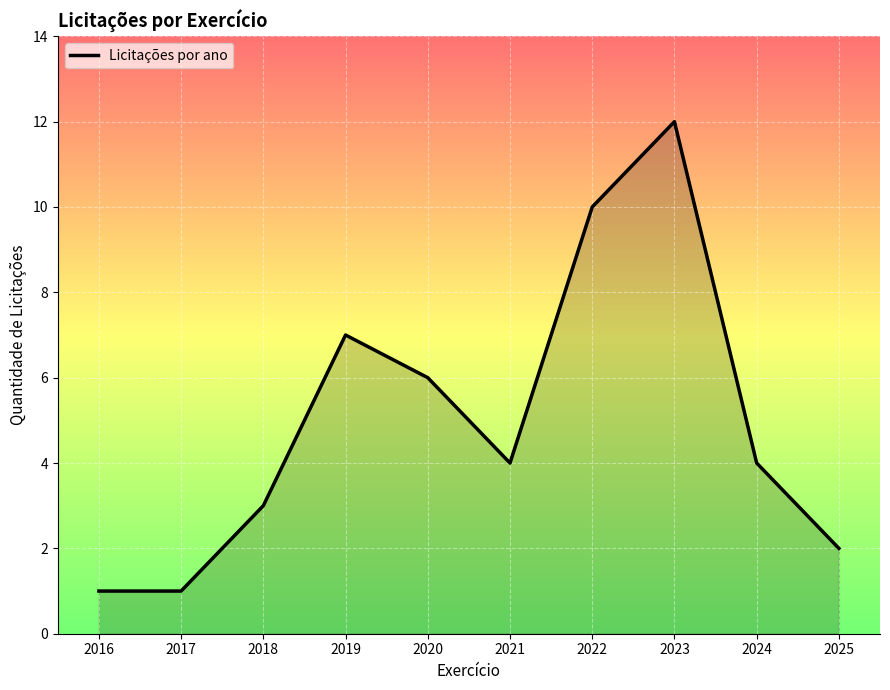

What is the sum of all values?

50